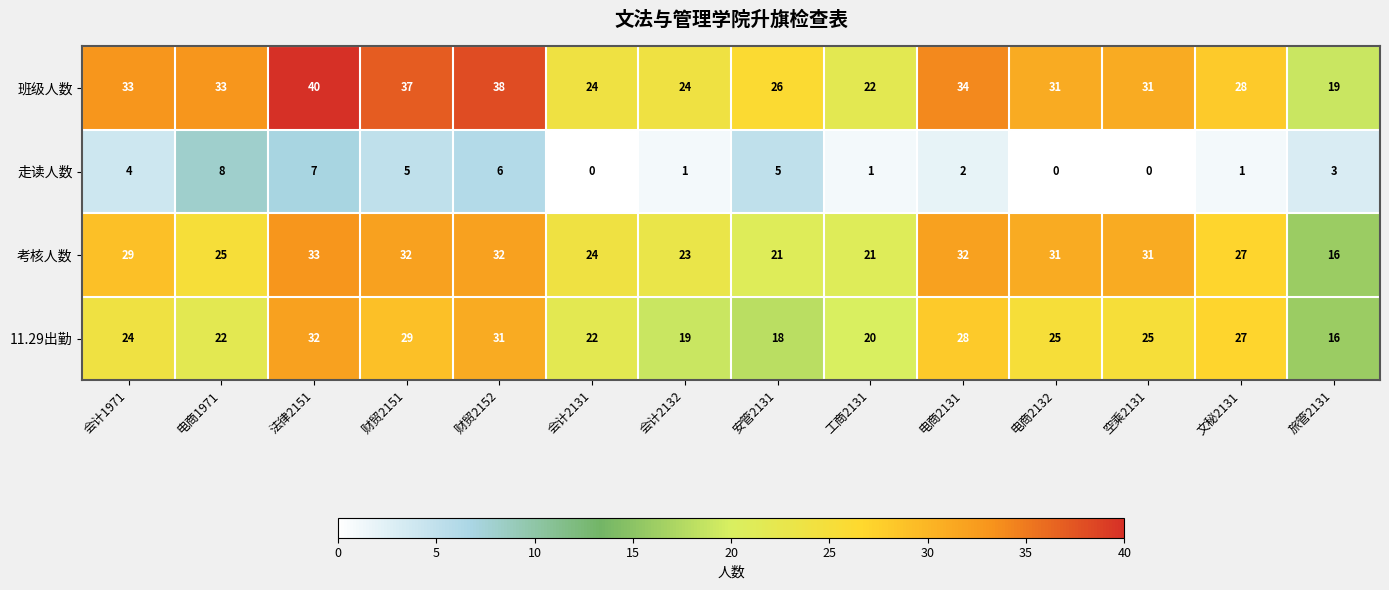

What is the difference between the second highest and minimum values in the 班级人数 series?

19